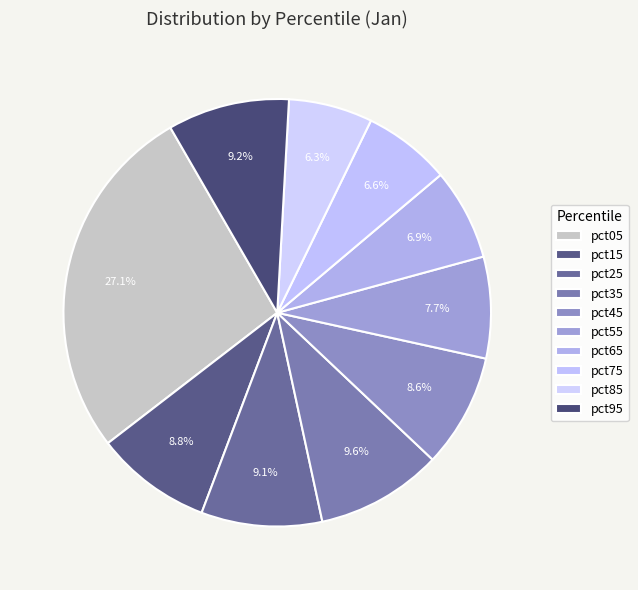

Is there any slice that represents more than half of the pie?

No